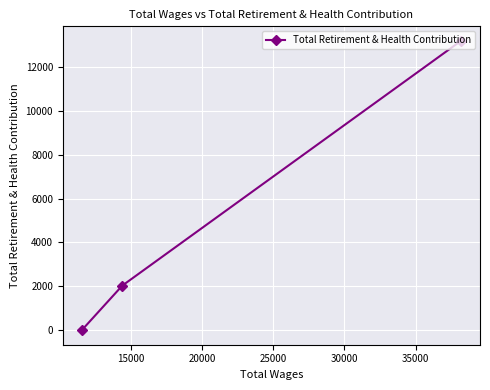

How many lines are shown in the chart?

1